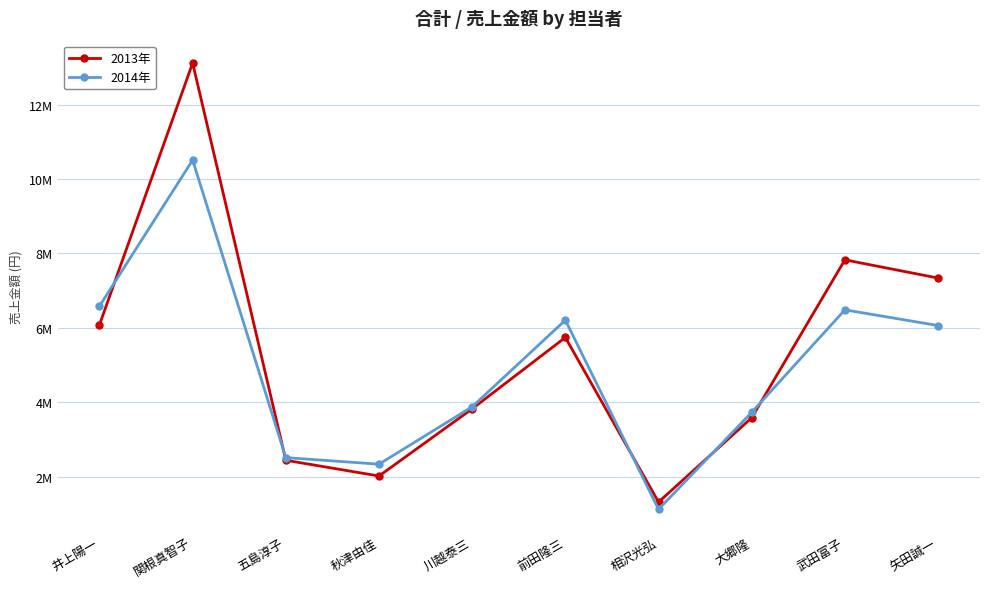

At which category does the chart reach its peak across all series?

関根真智子